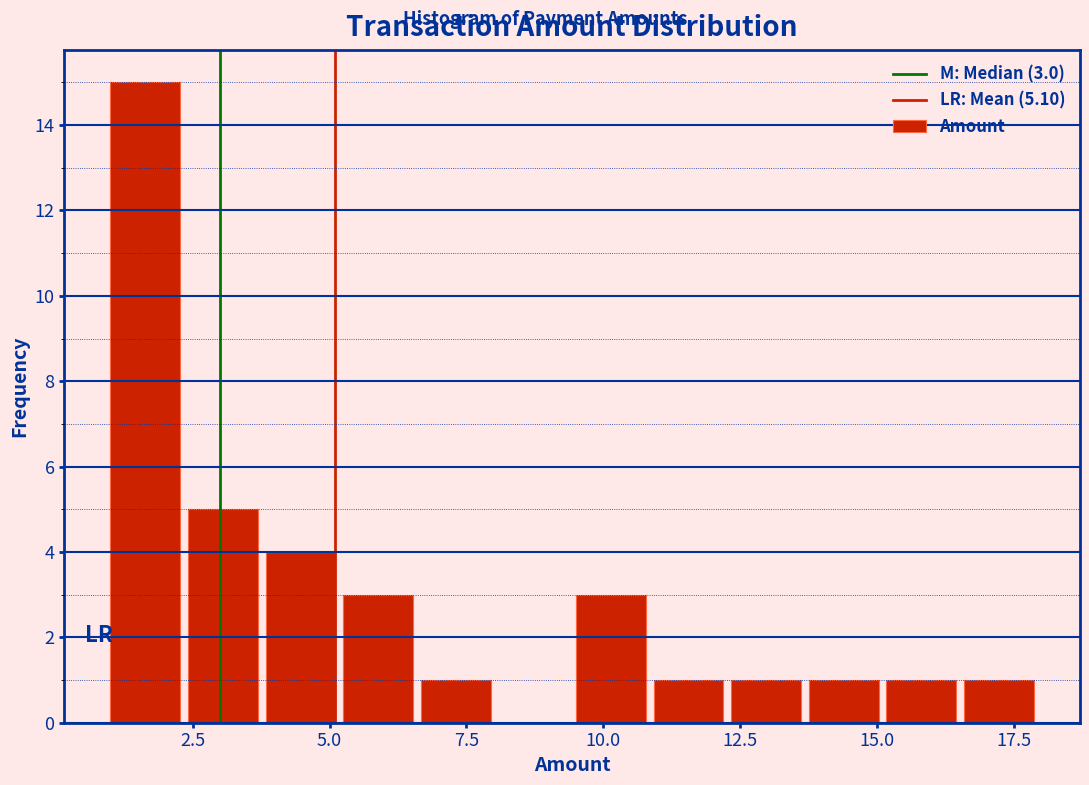

Around what value on the x-axis is the tallest bar? Give the approximate position of its centre, as read against the axis.

1.5